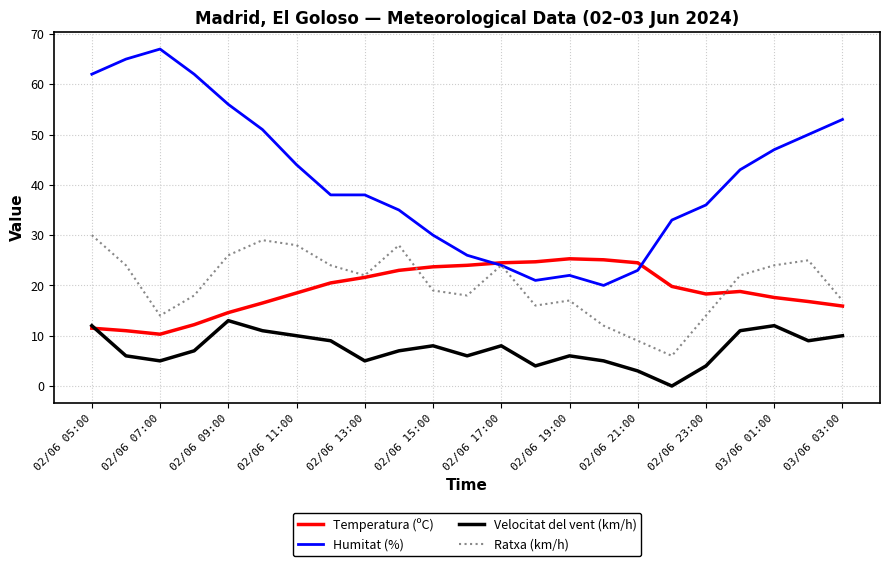

Which series has the largest total across all categories?

Humitat (%)